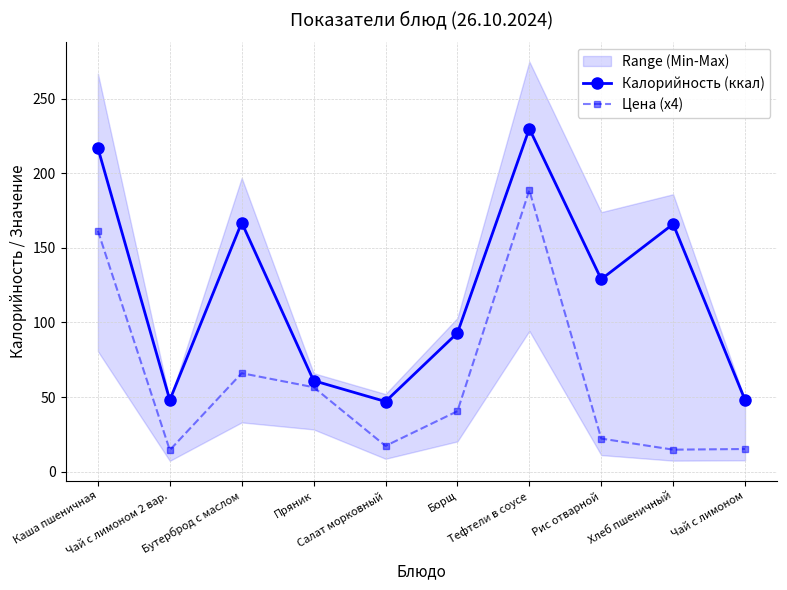

True or false: Калорийность (ккал) has a value of 47.0 at Салат морковный.

True